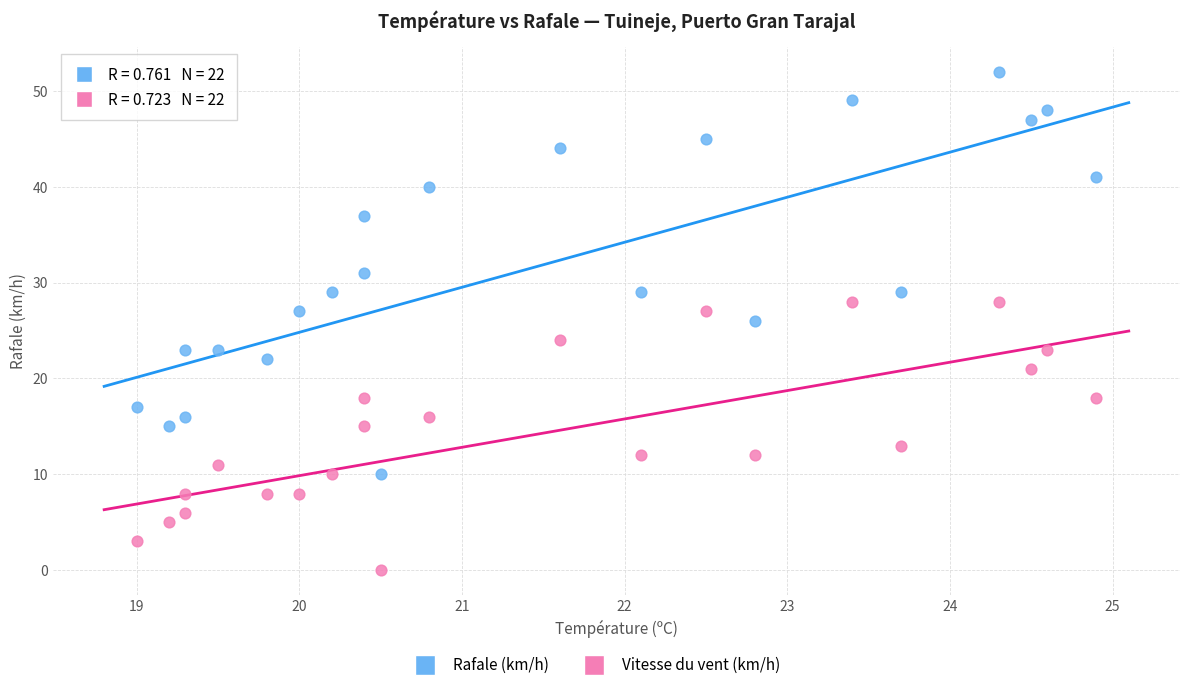

Across all data points, what is the range of Y values (max minus min)?

52